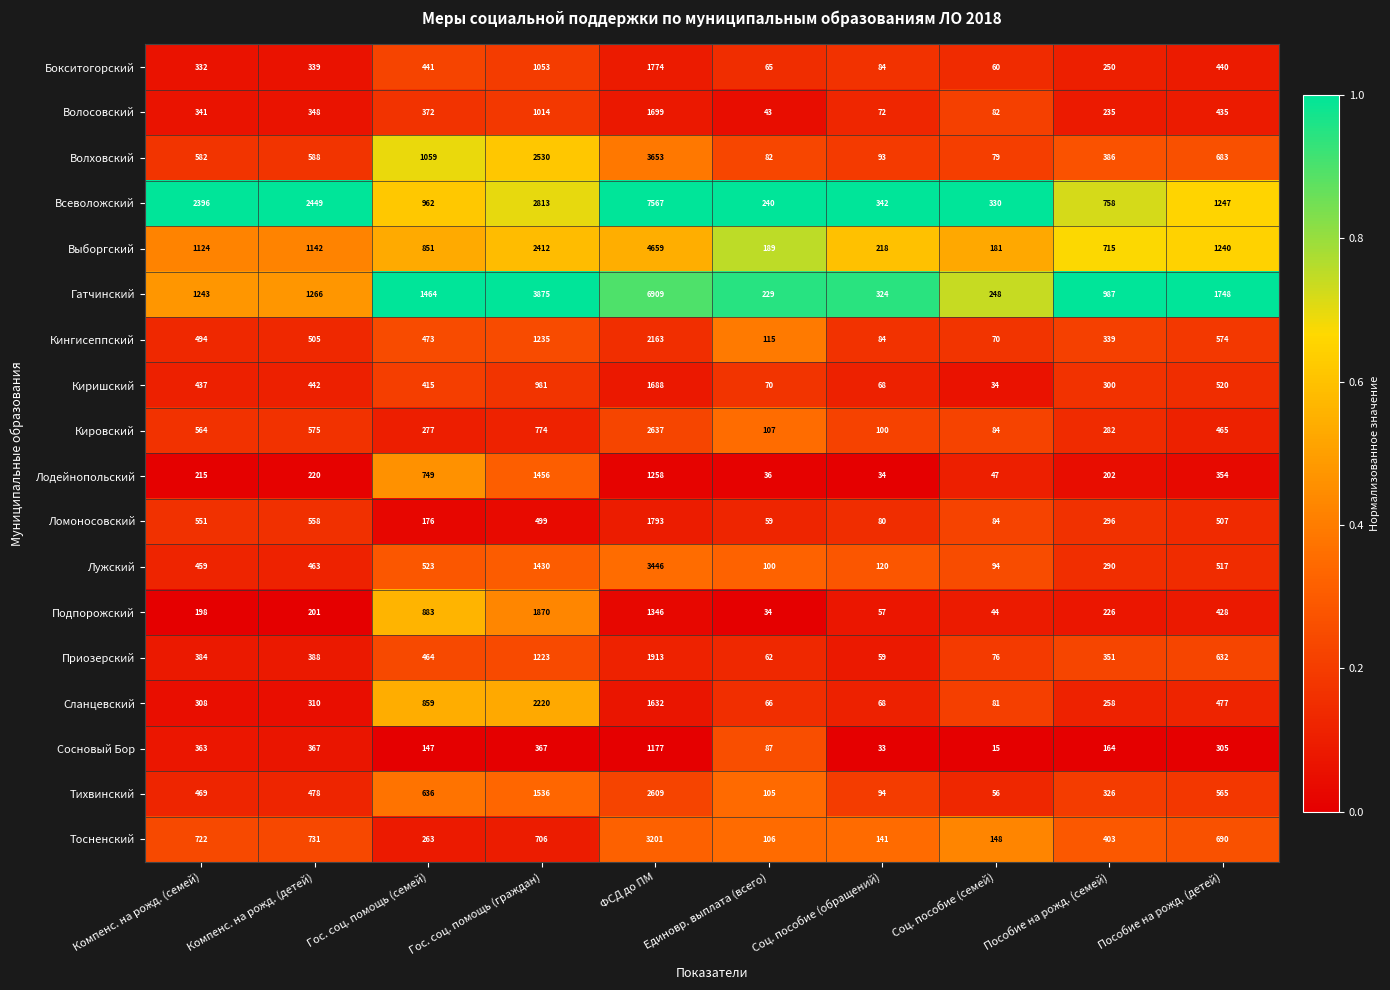

The Киришский series shows 445 at Пособие на рожд. (семей). True or false?

False